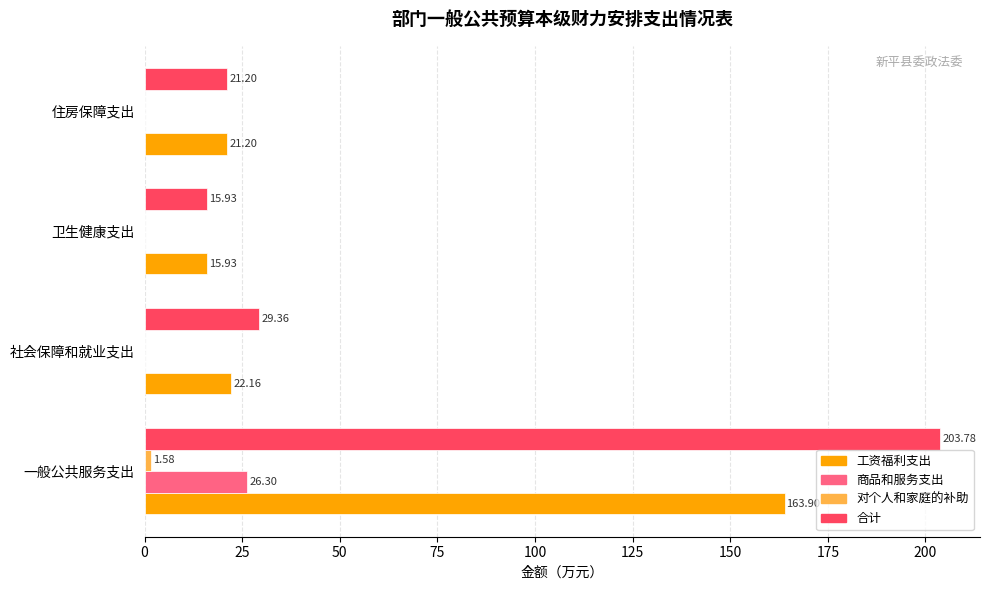

At which category is the sum across all series the highest?

一般公共服务支出